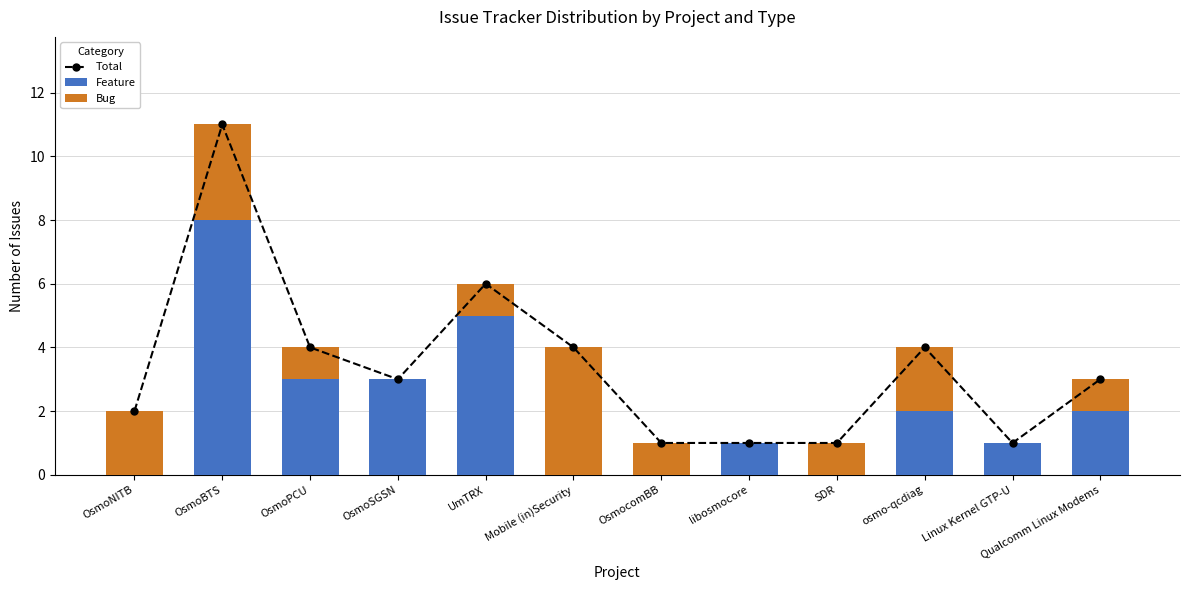

Count the number of data series in this chart.

3